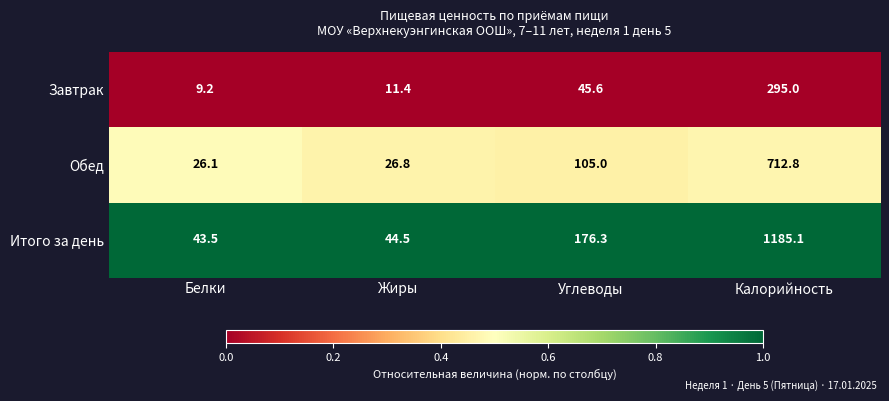

Which category has the highest value across all series?

Калорийность